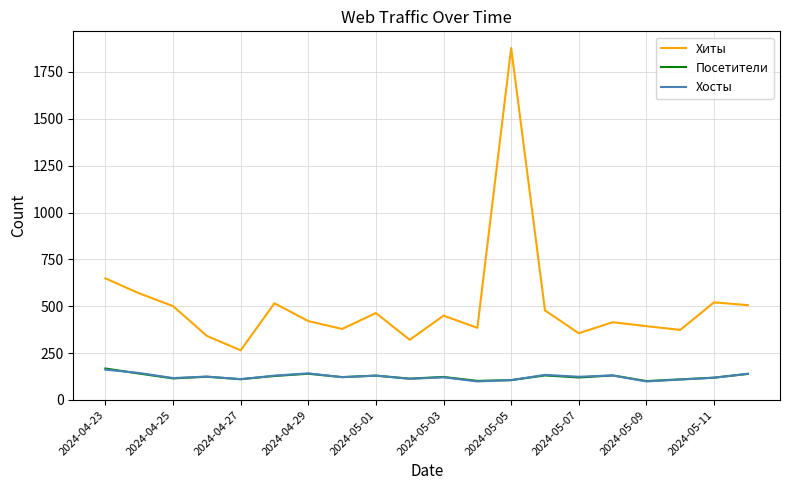

True or false: Хиты and Посетители cross at least once.

False